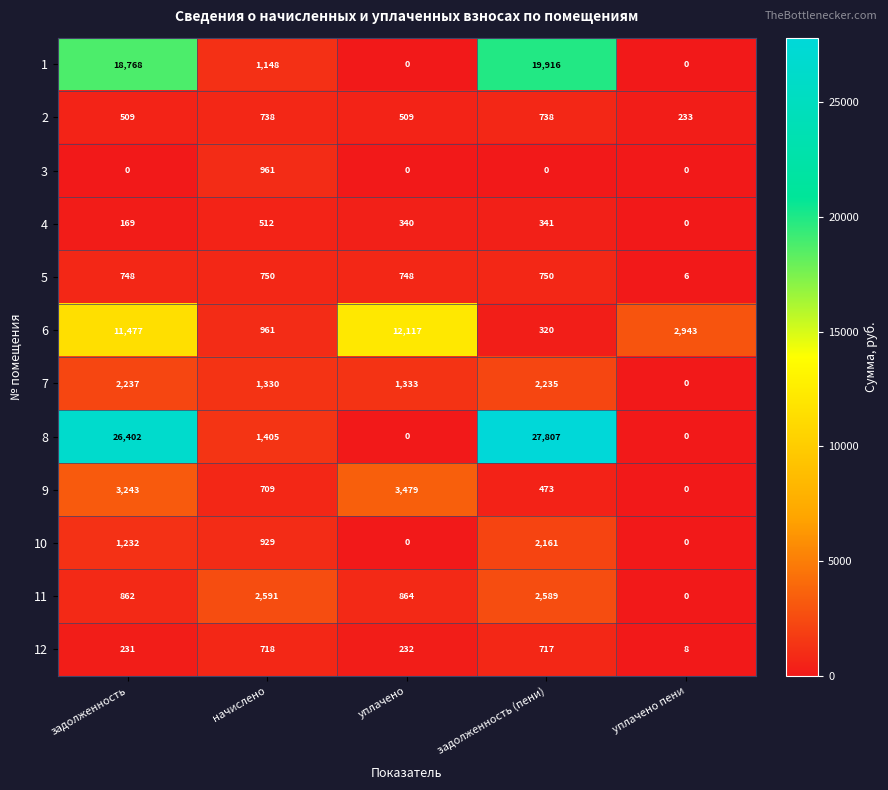

Rank the series at задолженность (пени) from lowest to highest value.

3, 6, 4, 9, 12, 2, 5, 10, 7, 11, 1, 8